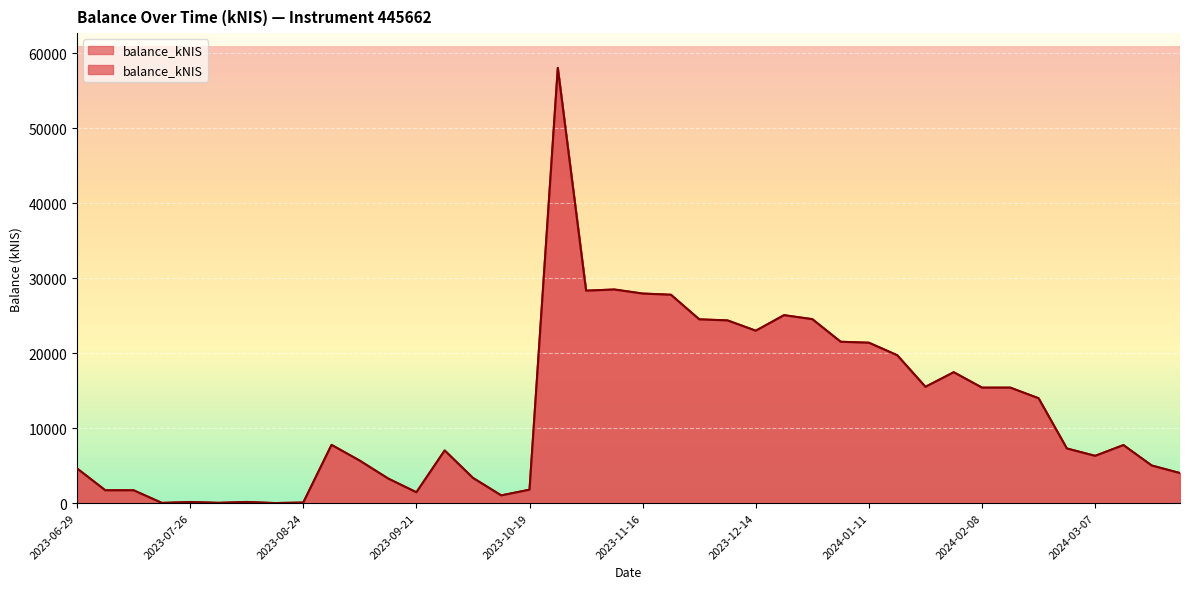

True or false: the data shows 14610.0 at 2023-12-14.

False